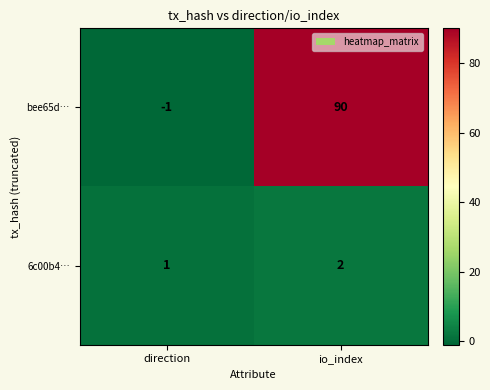

Rank the series by their average value, from lowest to highest.

6c00b4…, bee65d…